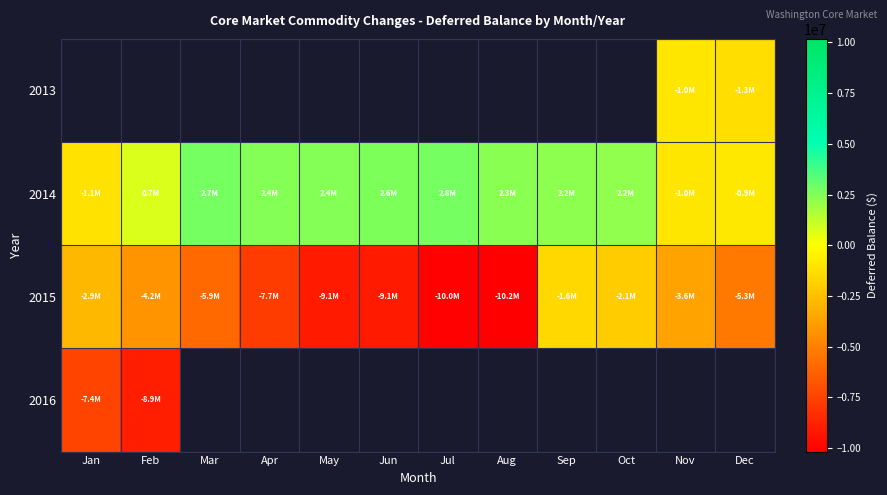

How many distinct data groups are displayed?

4